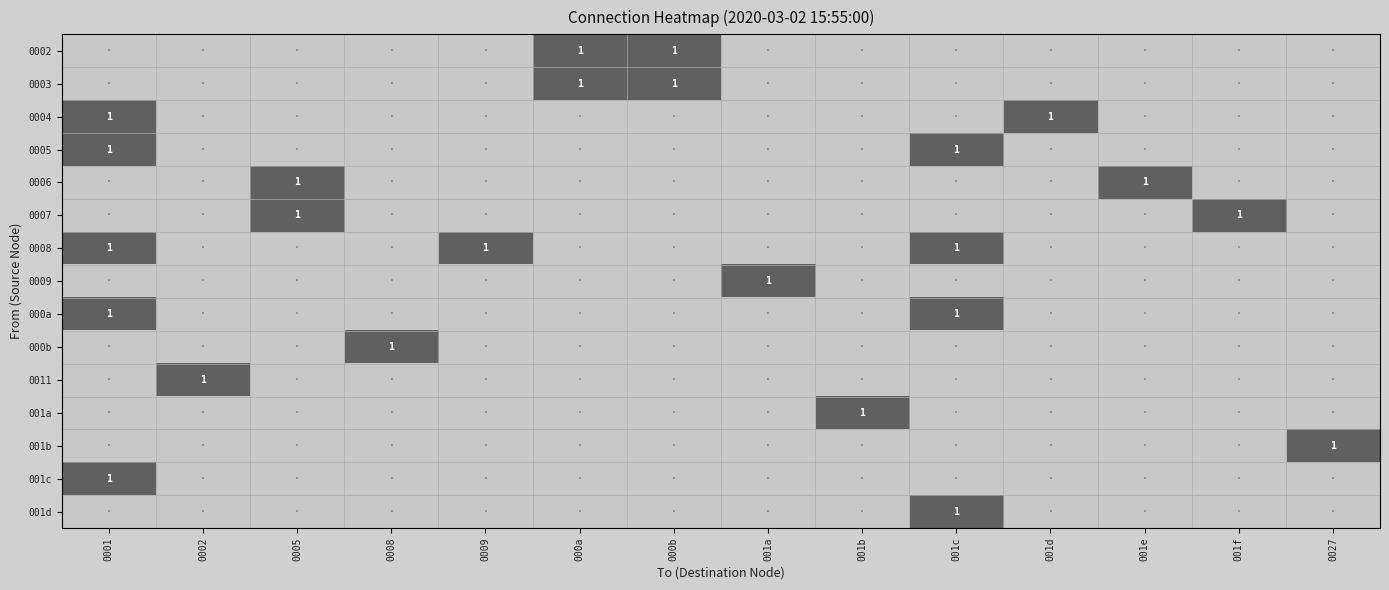

The value of 000b at 0008 is 1. True or false?

True